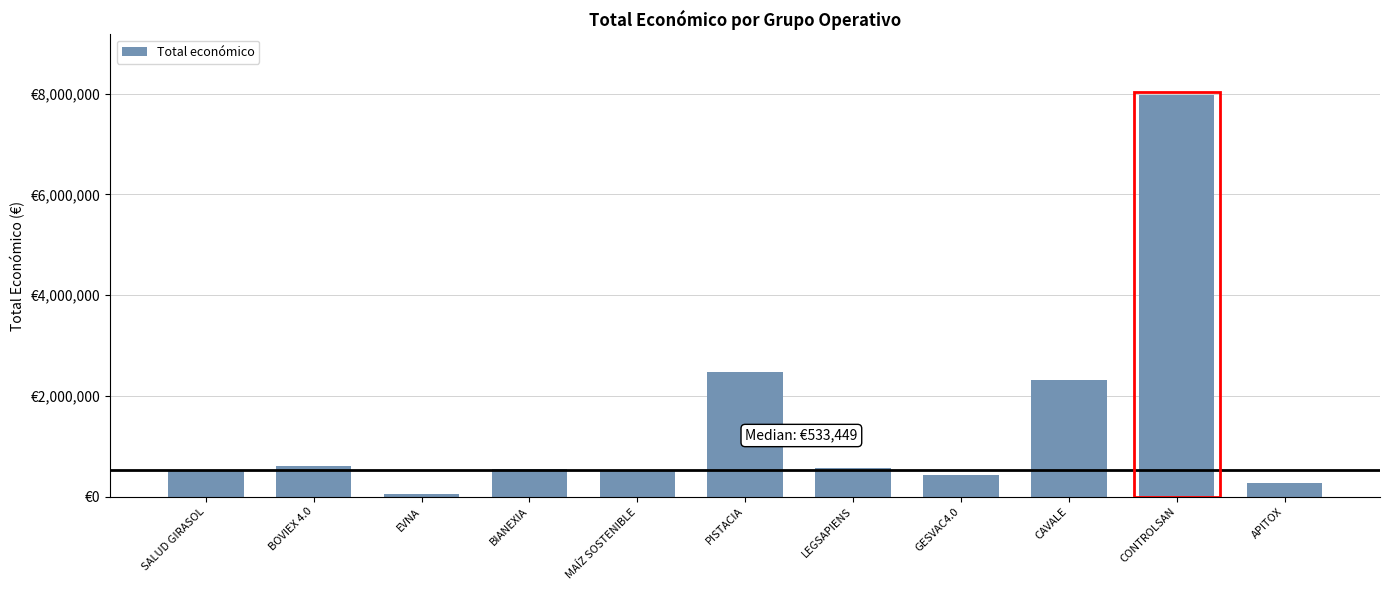

Approximately how many times larger is the value at CONTROLSAN compared to MAÍZ SOSTENIBLE?

15.0